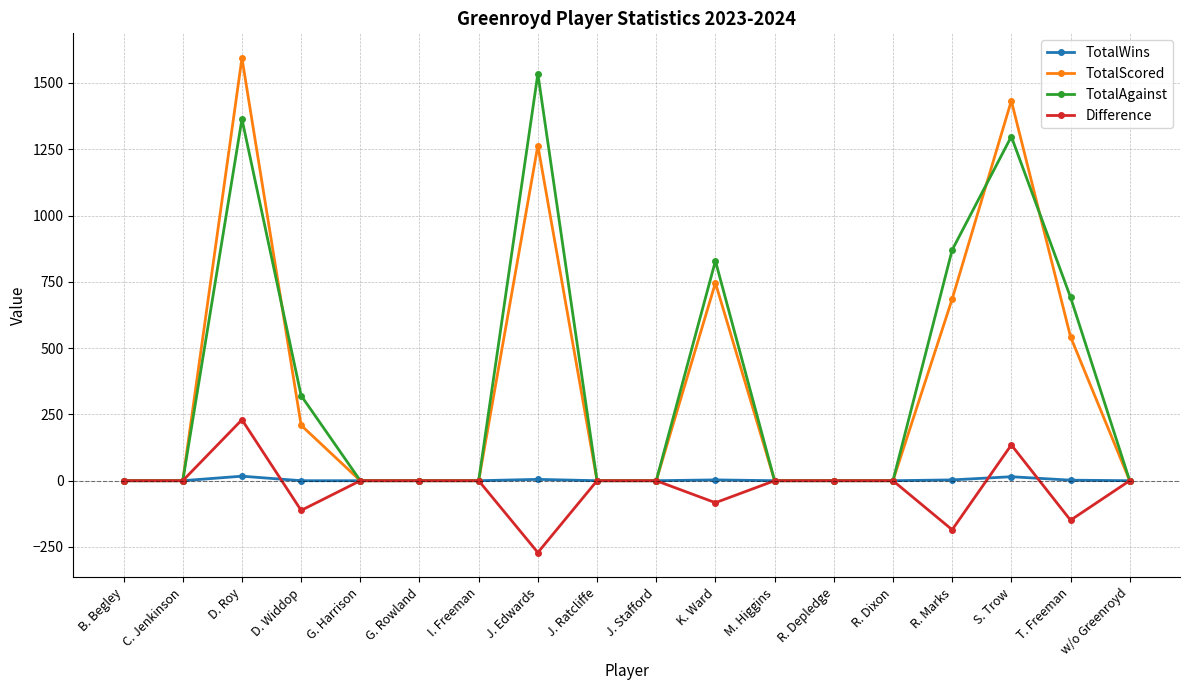

What is the total value across all series at D. Widdop?

418